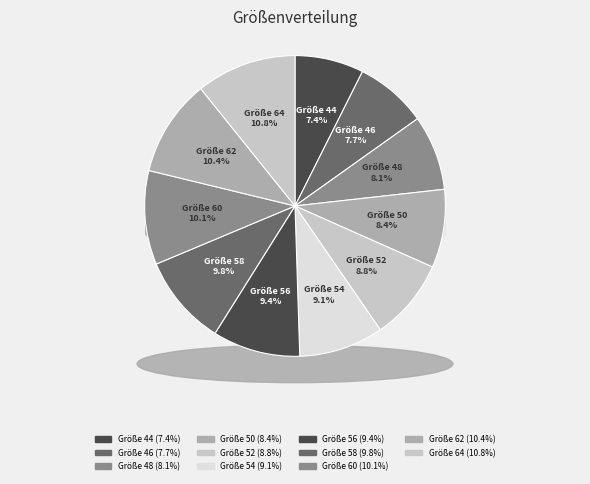

Combined, do 48 and 58 account for over 50%?

No